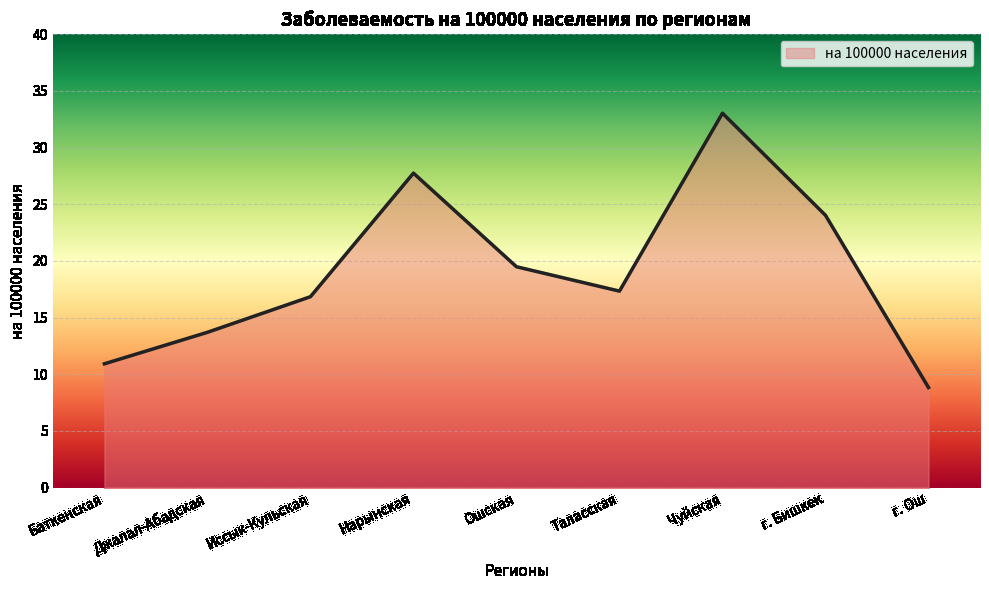

Rank the categories by value from highest to lowest.

Чуйская, Нарынская, г. Бишкек, Ошская, Таласская, Иссык-Кульская, Джалал-Абадская, Баткенская, г. Ош